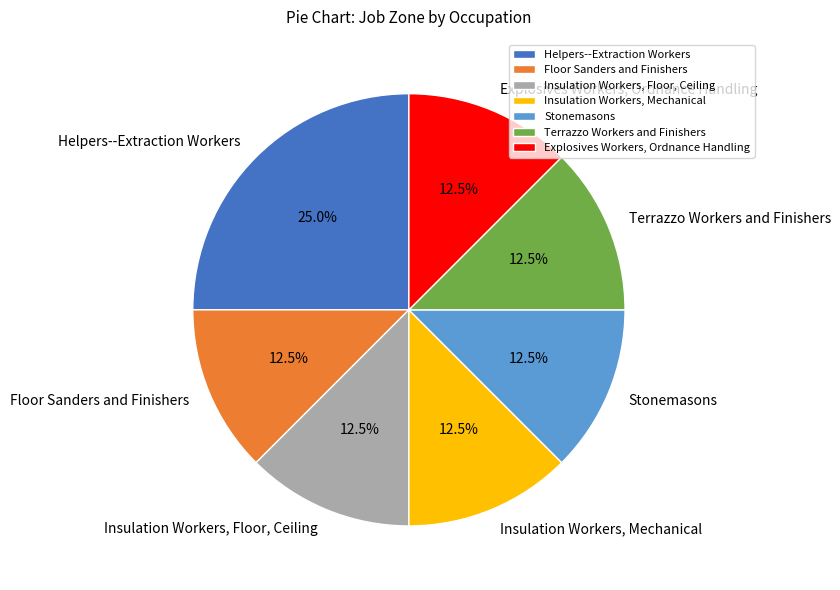

What percentage is NOT represented by Stonemasons?

87.5%